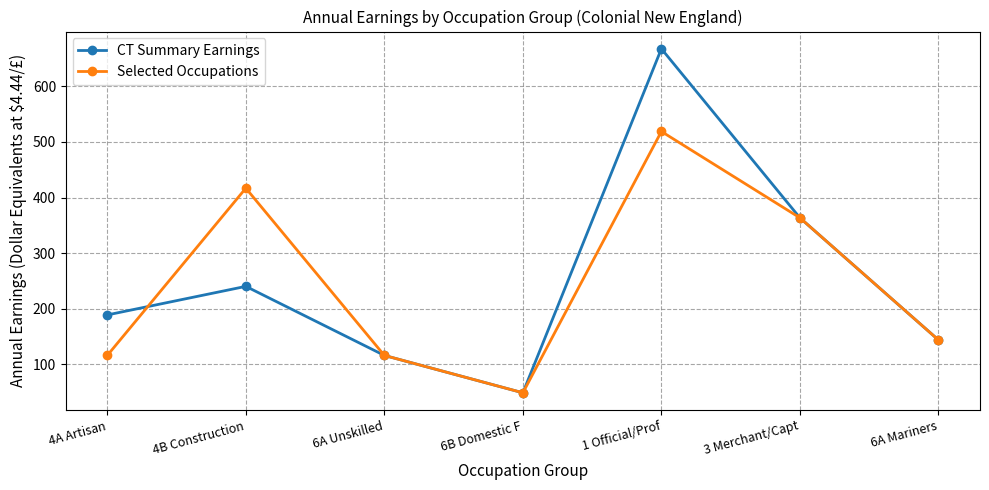

Which series changed the most between 4B Construction and 6A Unskilled?

Selected Occupations